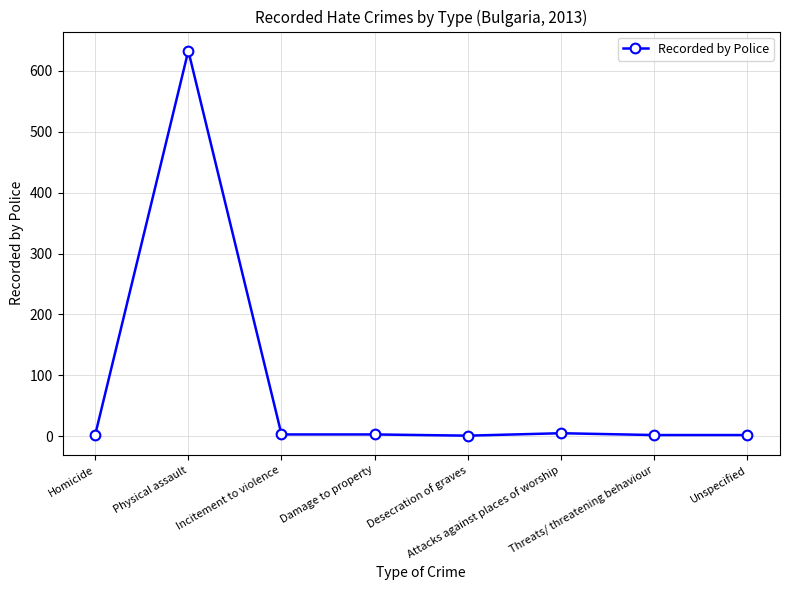

What is the average value?

81